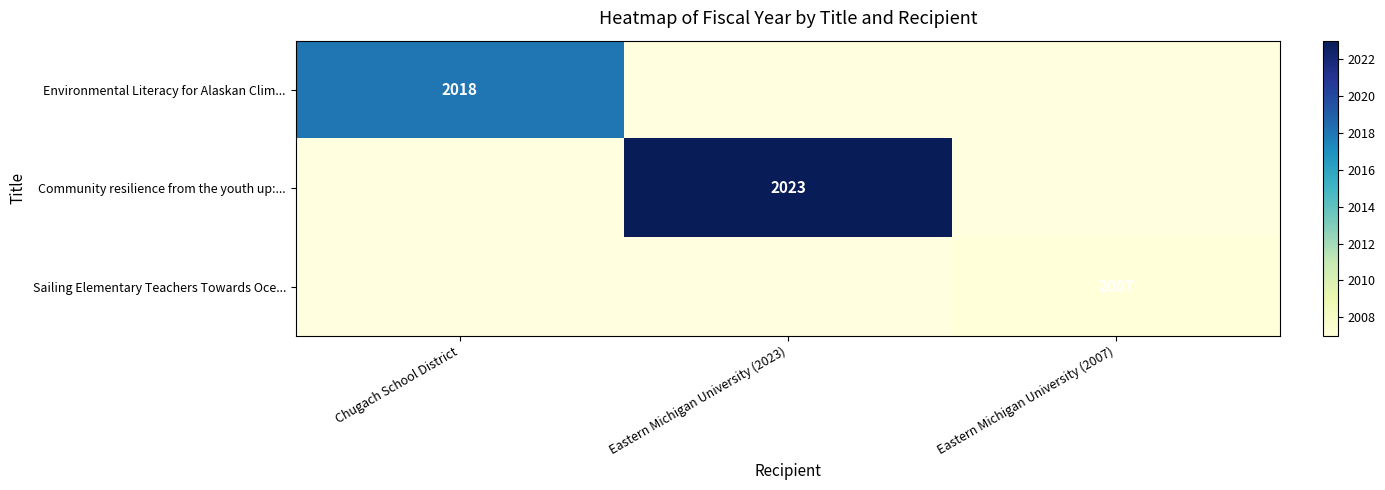

The value of Community resilience from the youth up:... at Eastern Michigan University (2023) is 2709. True or false?

False